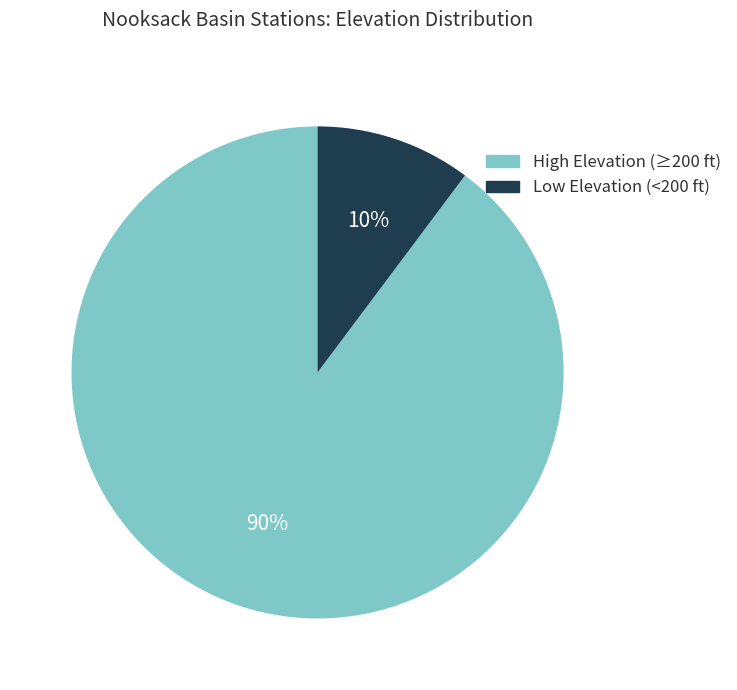

To the nearest percent, what is the difference between the largest and smallest slice percentages?

80%